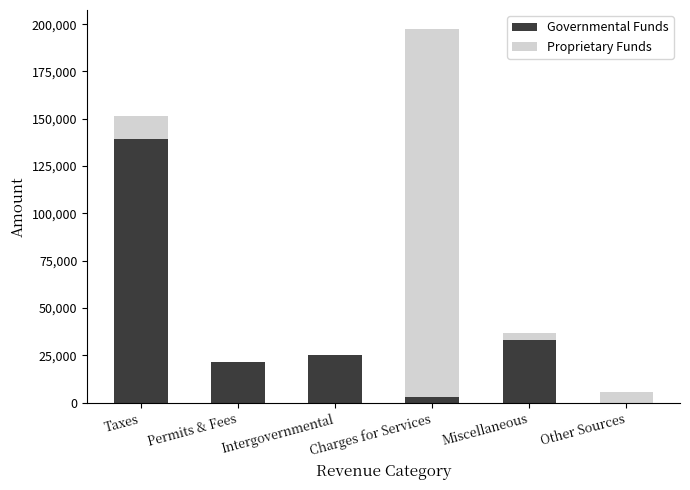

Is it true that Governmental Funds equals -77066 at Other Sources?

False